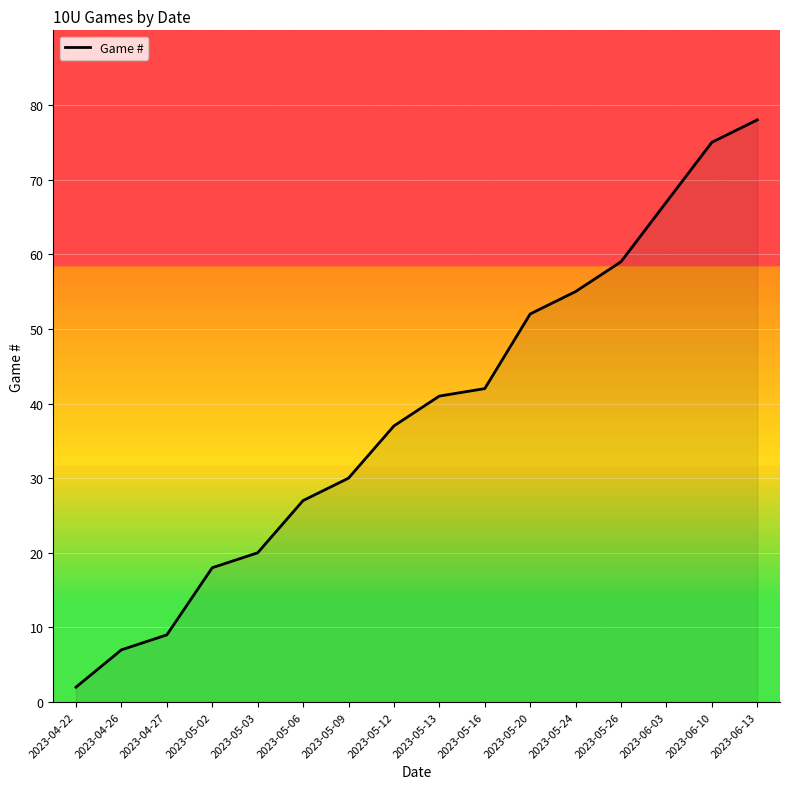

What is the ratio of the value at 2023-05-02 to the value at 2023-06-03?

0.3